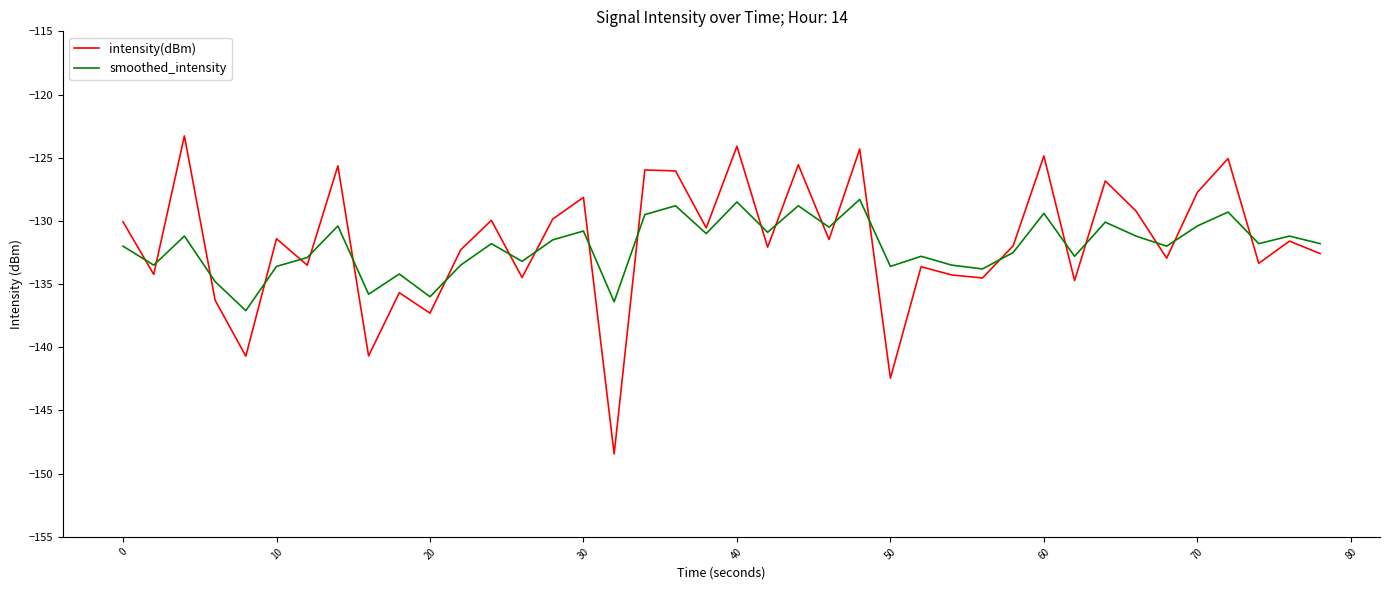

What is the lowest value of the intensity(dBm) series?

-148.4